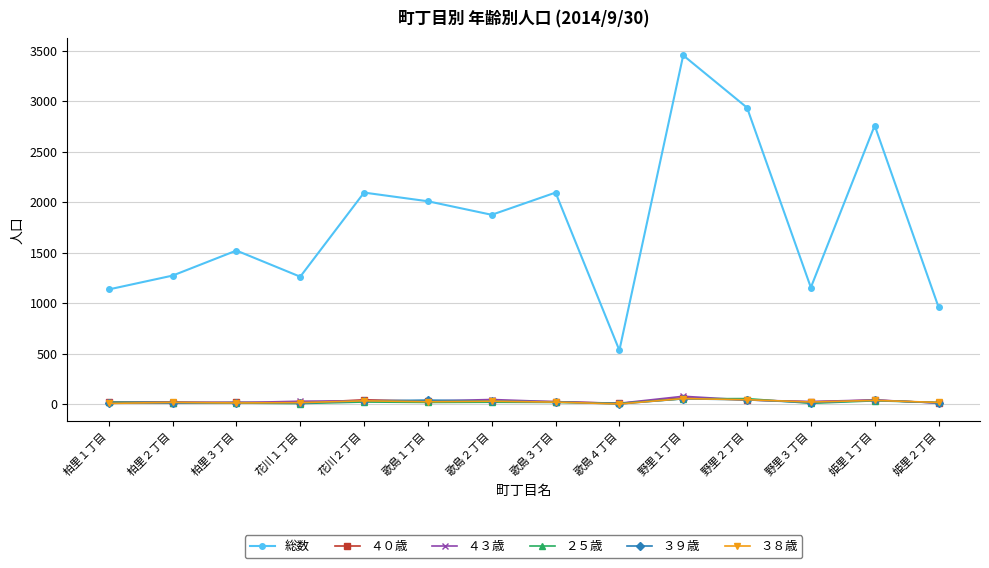

What are all the series names shown in the legend?

総数, ４０歳, ４３歳, ２５歳, ３９歳, ３８歳